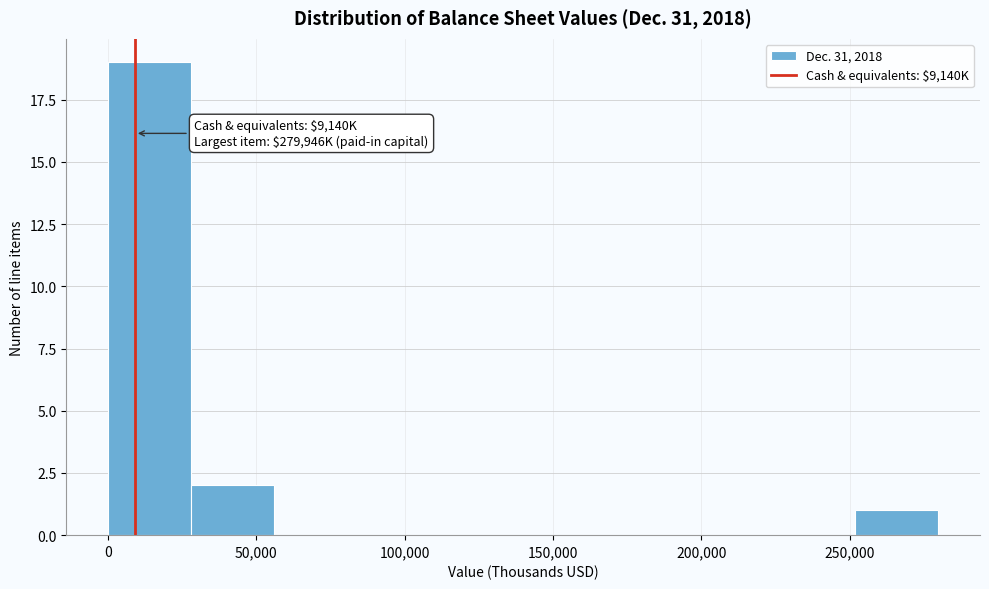

Over which range of the x-axis is the bar tallest?

0 to 30000